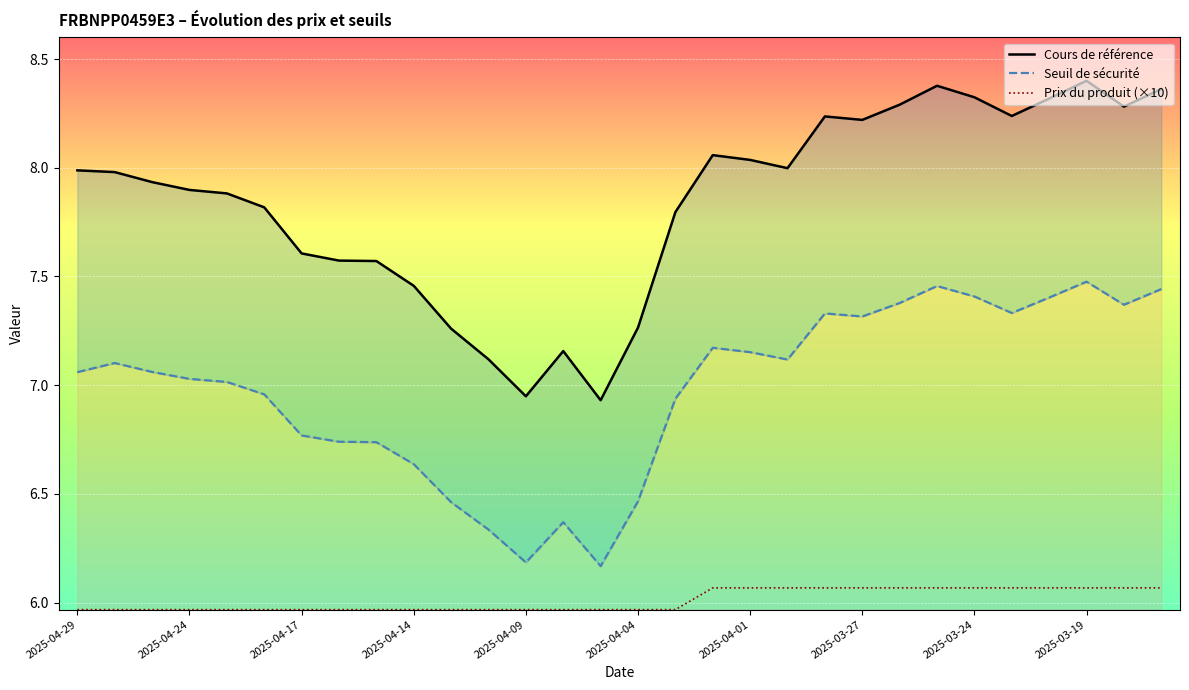

How many lines are shown in the chart?

3